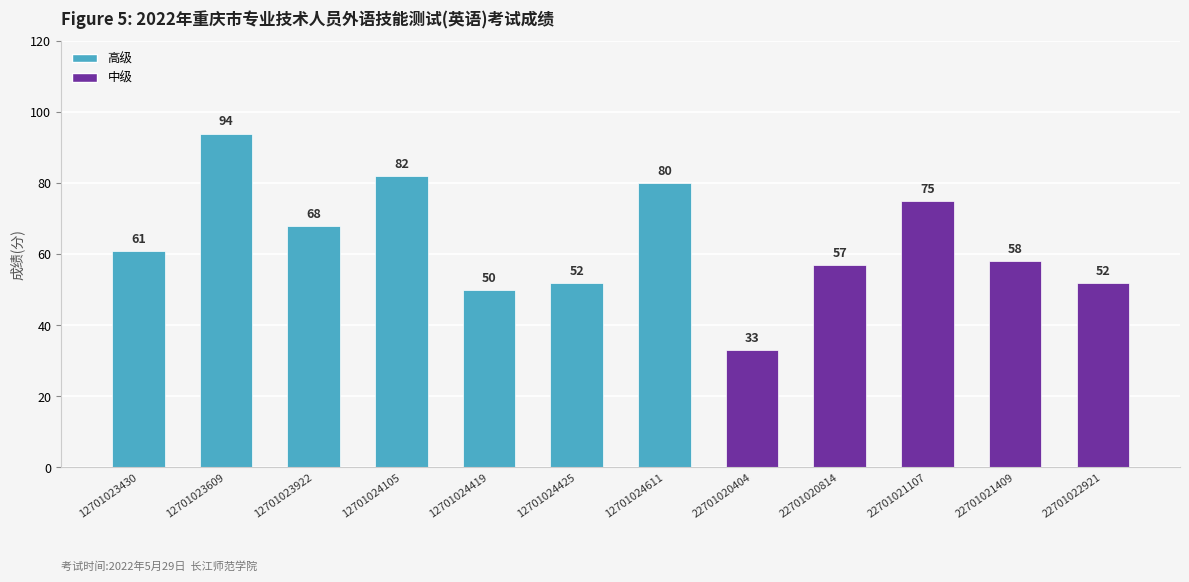

What is the approximate value at 22701020814, to the nearest 5?

55